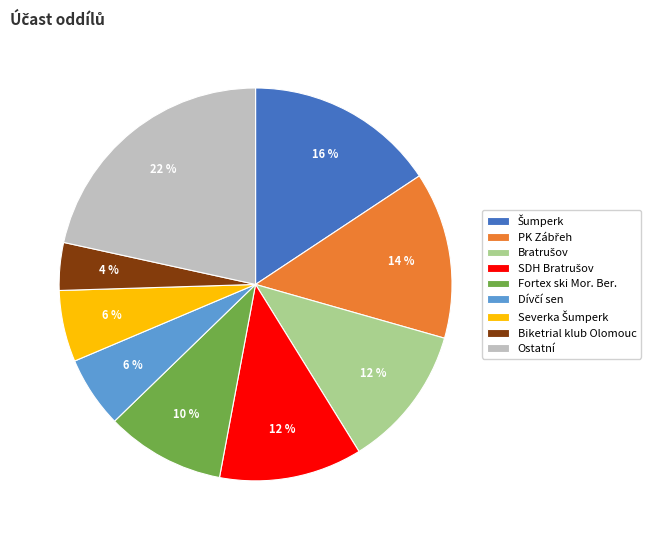

Count the number of slices in the pie.

9